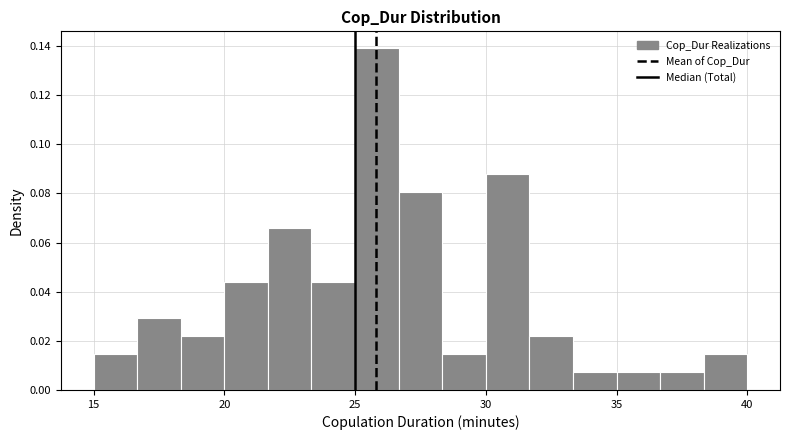

Around what value on the x-axis is the tallest bar? Give the approximate position of its centre, as read against the axis.

26.0